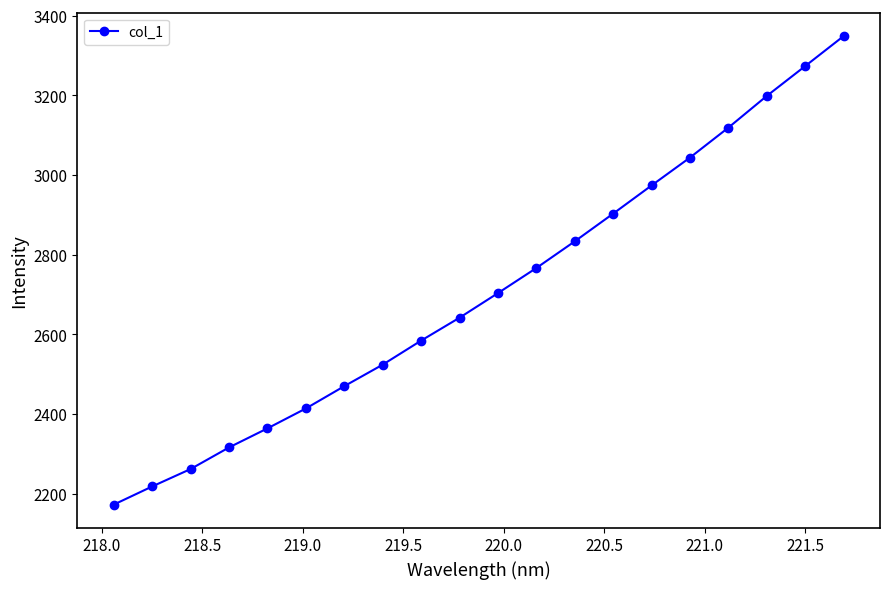

What is the minimum value shown in the chart?

2172.6